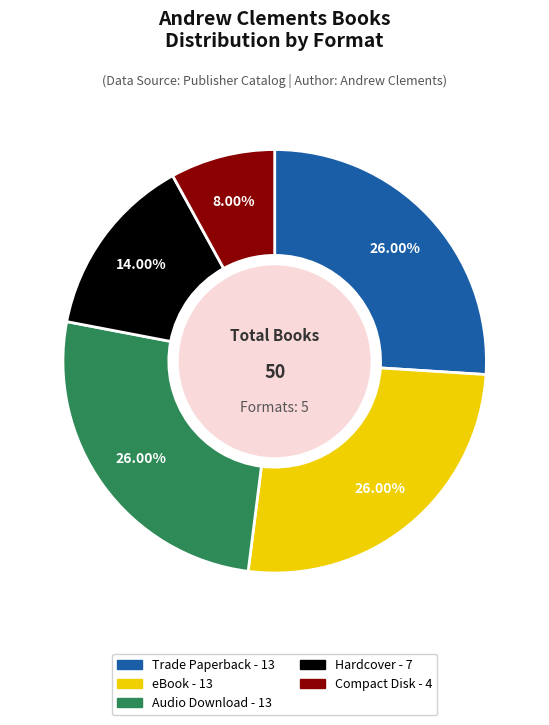

Does Audio Download account for over 50% of the chart?

No